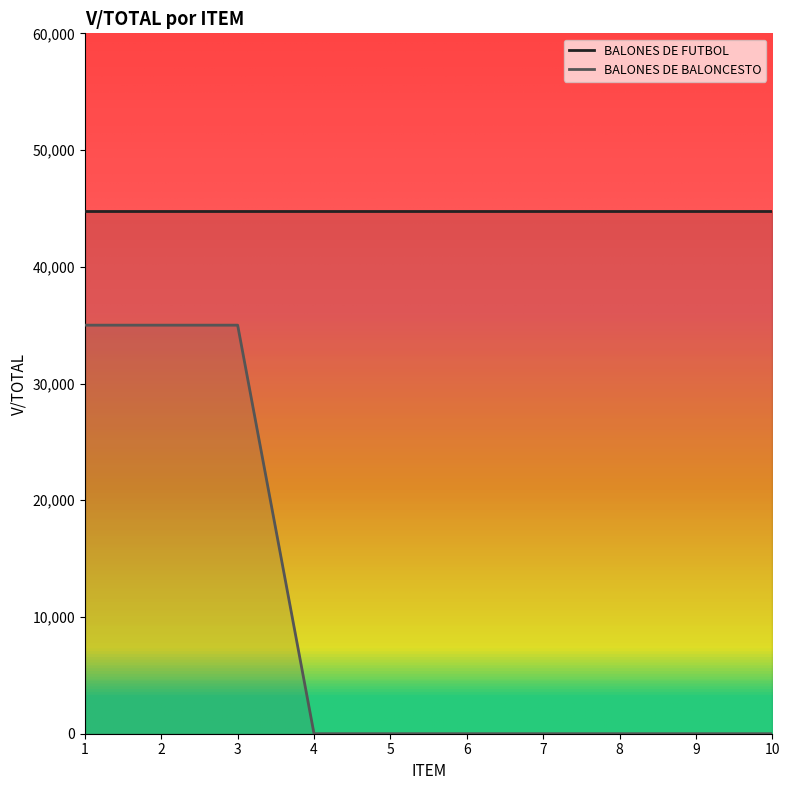

What is the maximum value shown in the chart?

44800